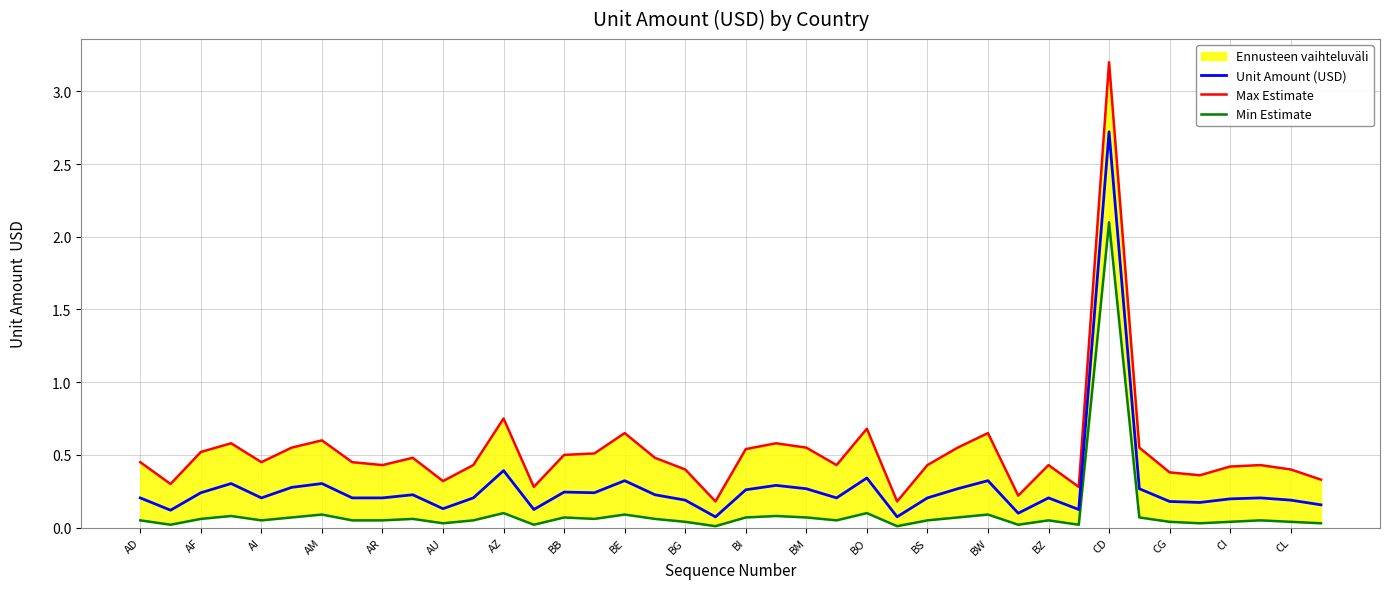

At which label does Unit Amount (USD) reach its peak?

CD